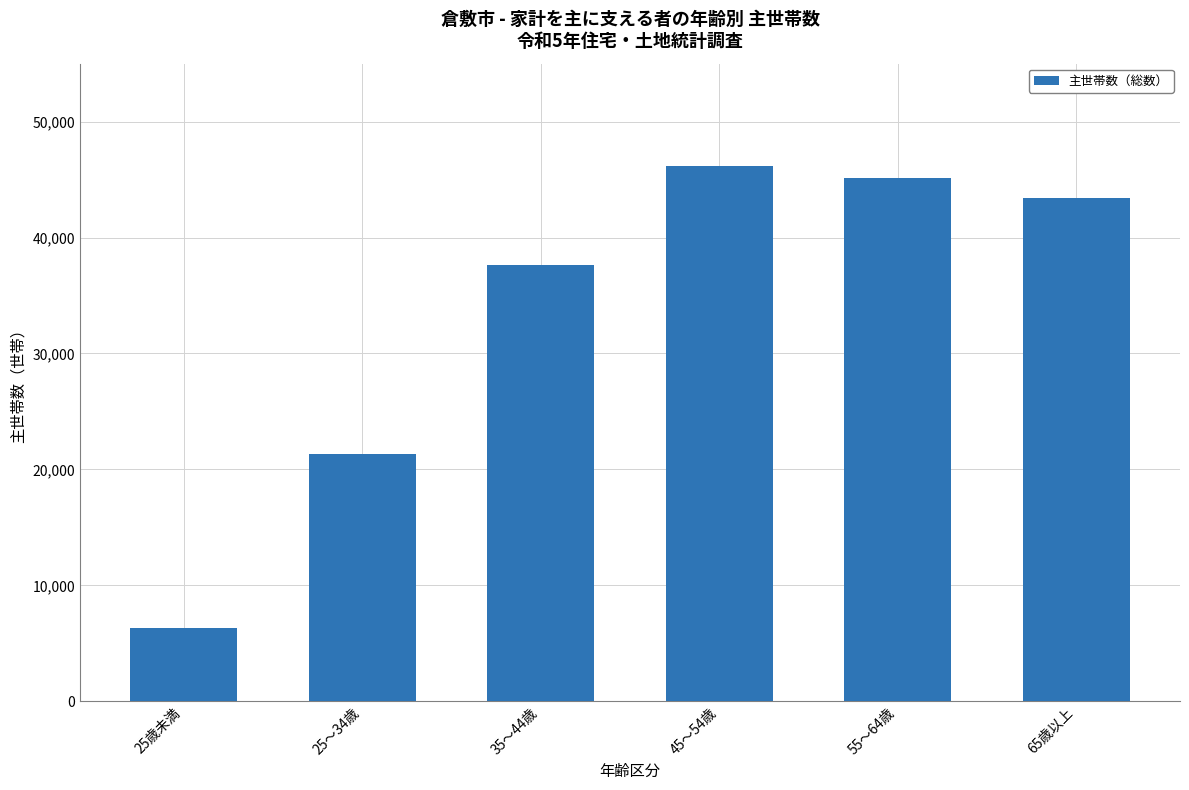

What is the value of the 3rd bar from the left?

37640